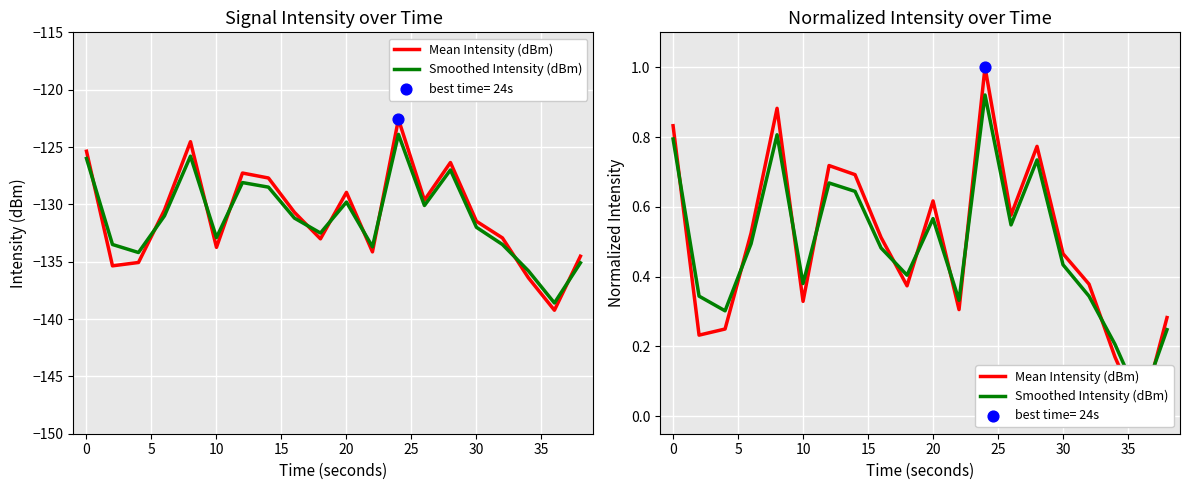

Which series reaches the minimum Y coordinate?

Mean Intensity (dBm)